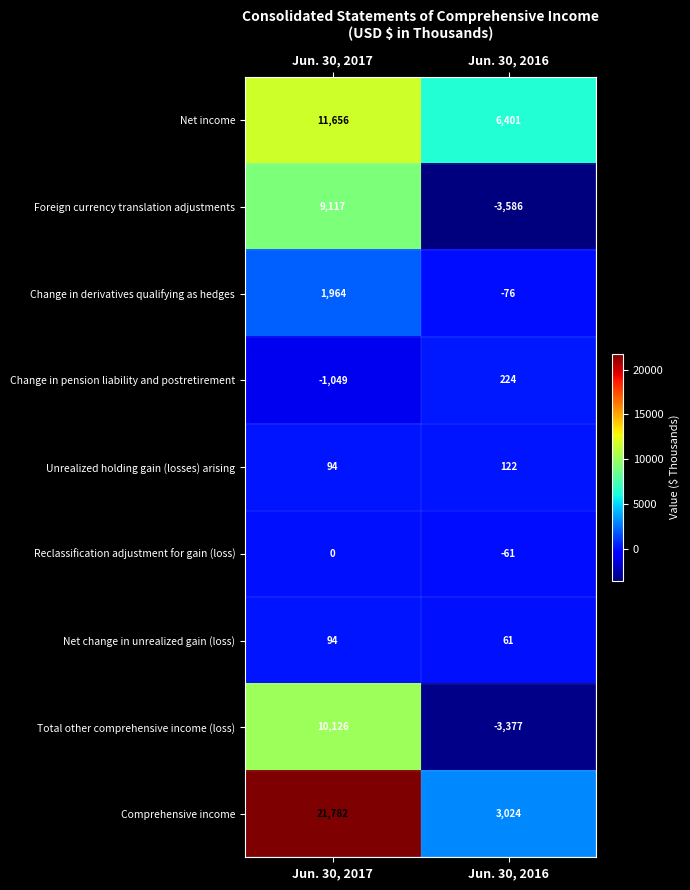

Which series has the largest range (max minus min)?

Comprehensive income